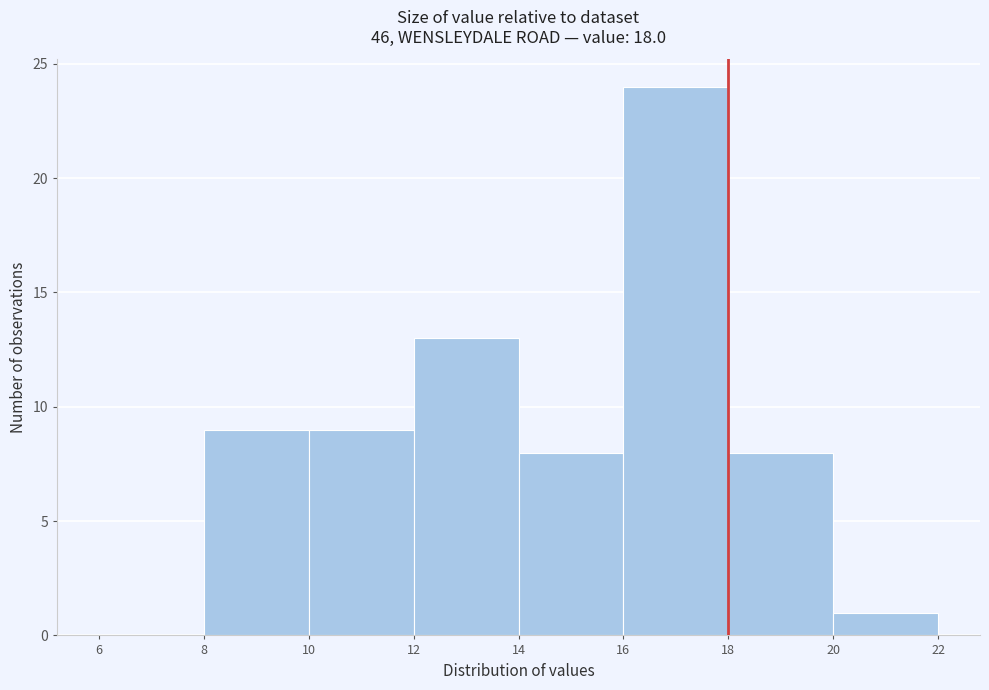

What is the height of the bar covering 20 to 22 on the x-axis? The values are not printed on the chart, so give them approximately, as read against the axis.

1